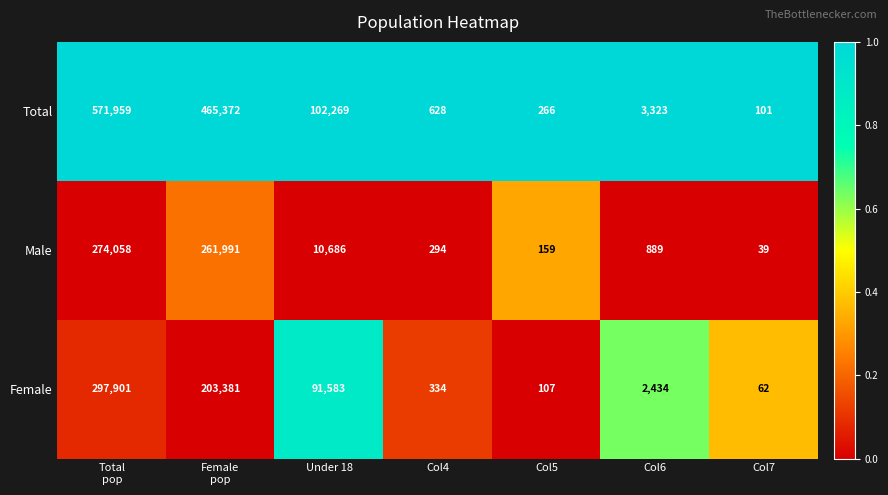

Which series has the largest range (max minus min)?

Total